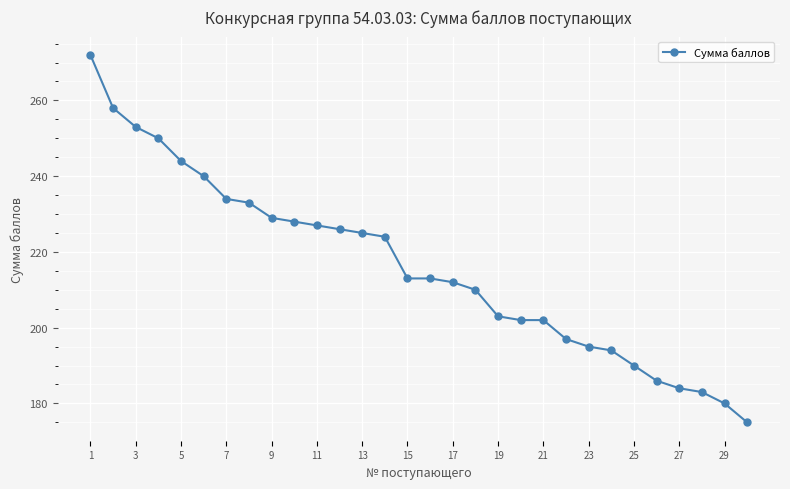

Reading left to right, what are all the values shown in this chart?

272	258	253	250	244	240	234	233	229	228	227	226	225	224	213	213	212	210	203	202	202	197	195	194	190	186	184	183	180	175